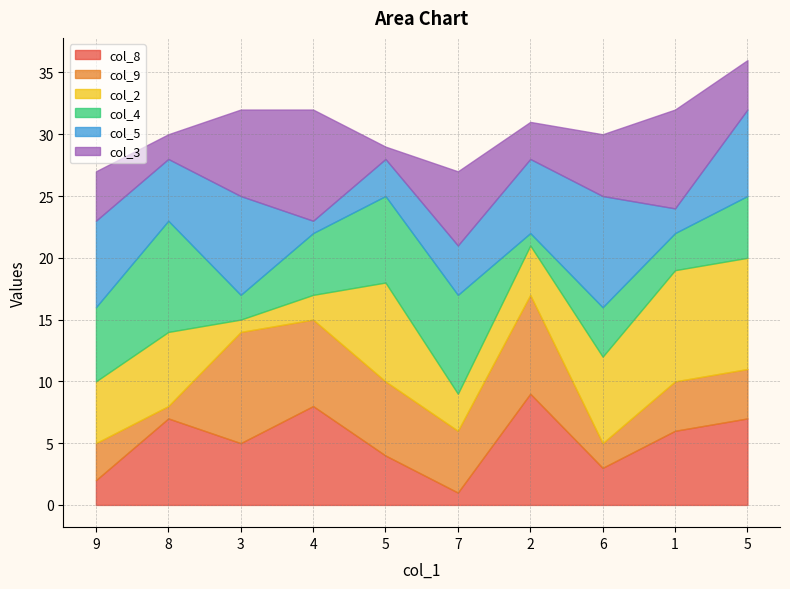

Is the value of col_3 at 6 greater than the value of col_5 at 6?

No